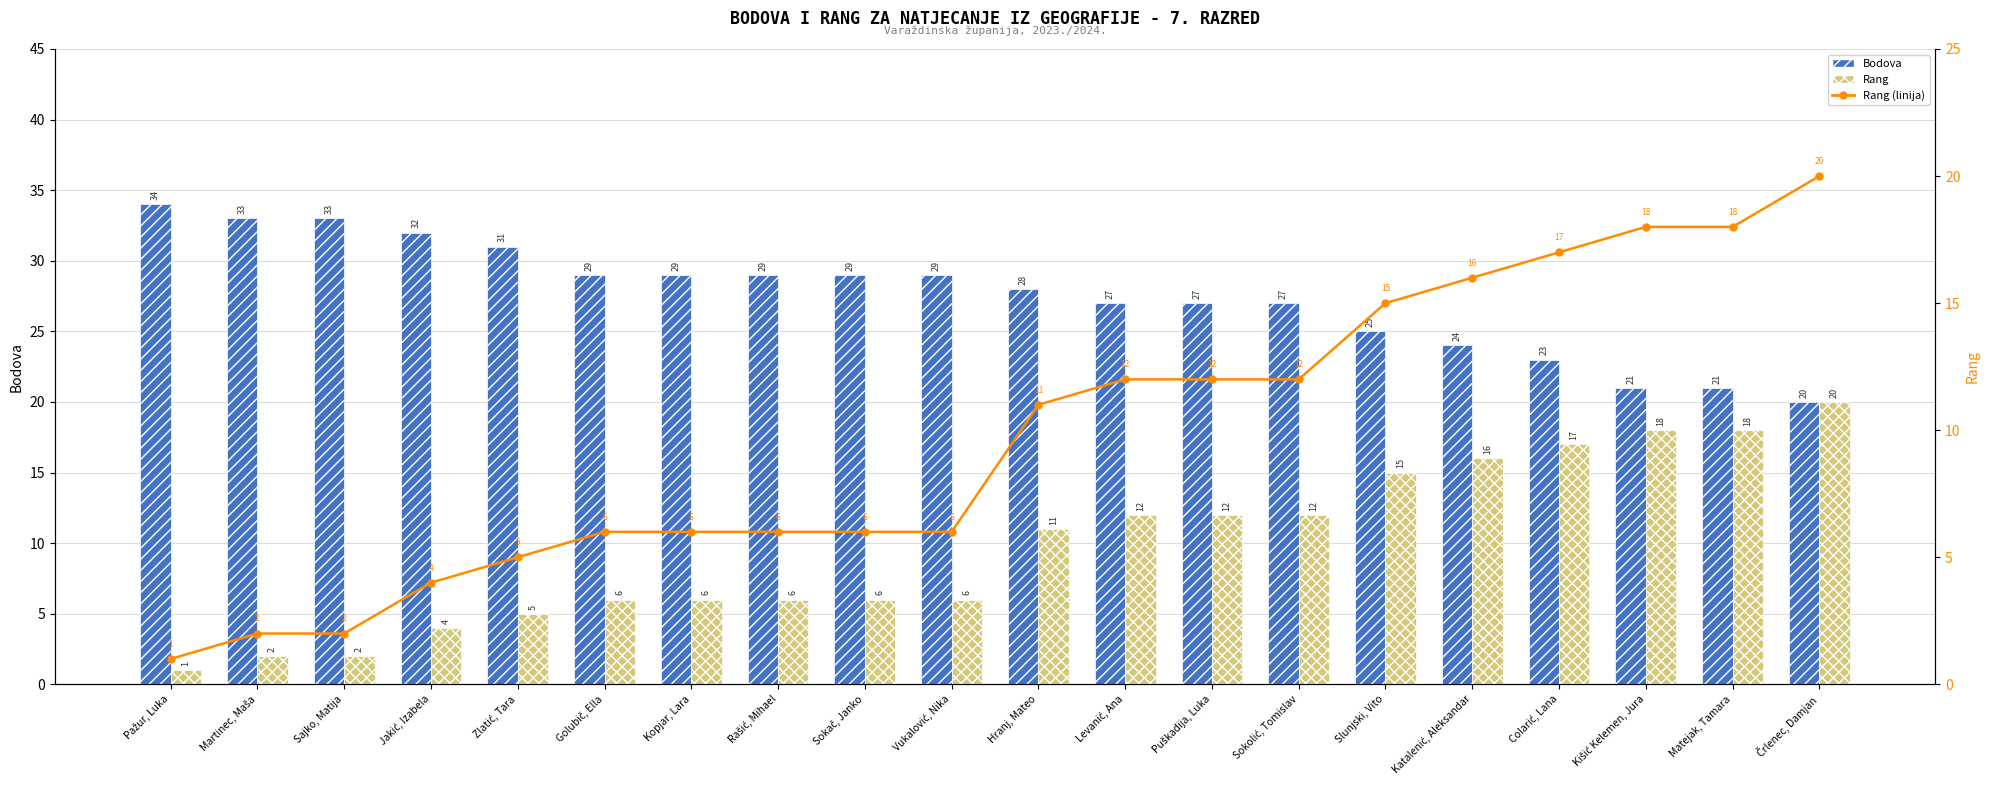

What is the label of the 10th bar from the left?

Vukalović, Nika